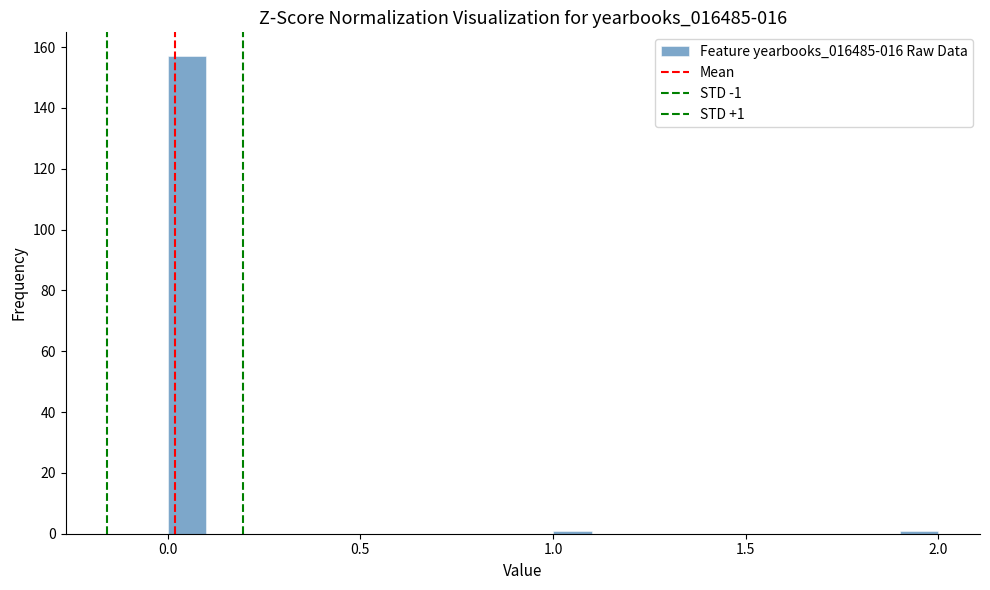

Around what value on the x-axis is the tallest bar? Give the approximate position of its centre, as read against the axis.

0.05